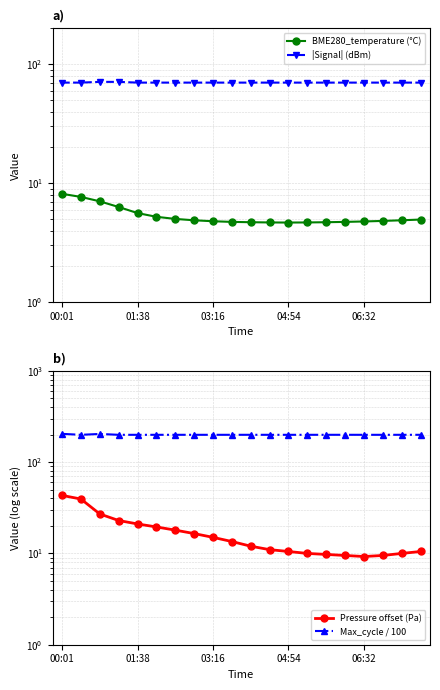

The value of |Signal| (dBm) at 10 is 70.0. True or false?

True